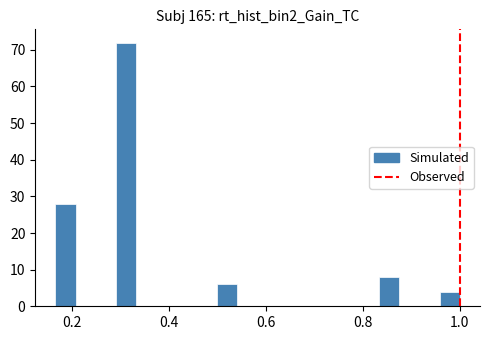

Around what value on the x-axis is the tallest bar? Give the approximate position of its centre, as read against the axis.

0.32